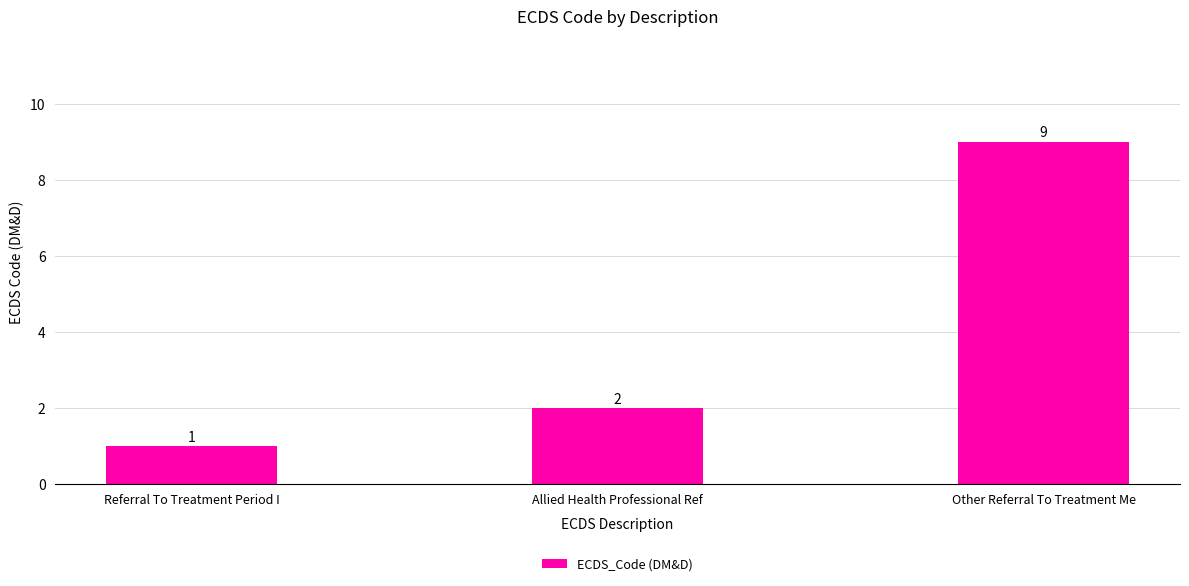

At which label is the value closest to 5?

Allied Health Professional Ref